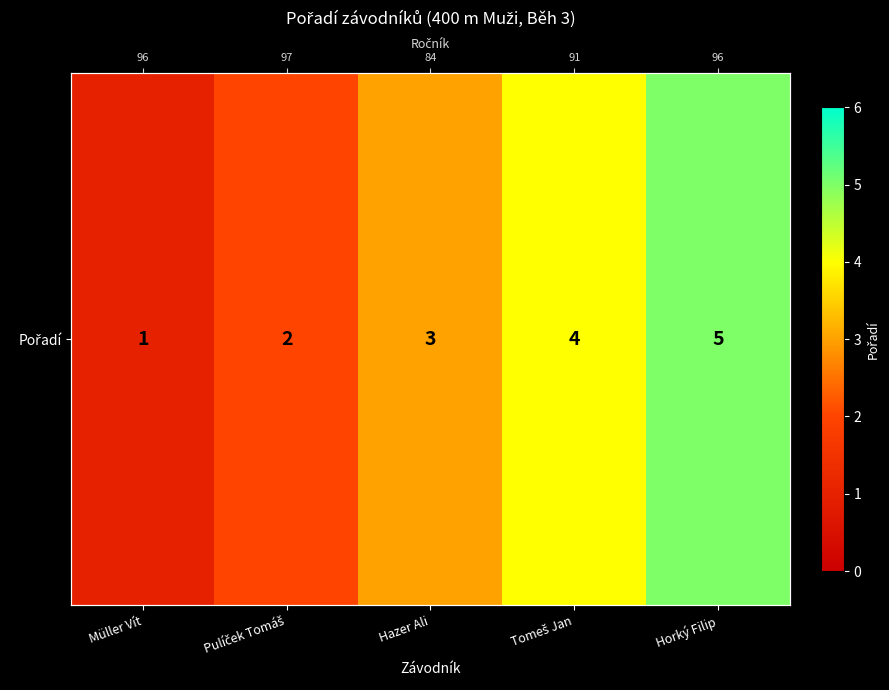

What is the ratio of the value at Hazer Ali to the value at Tomeš Jan?

0.8